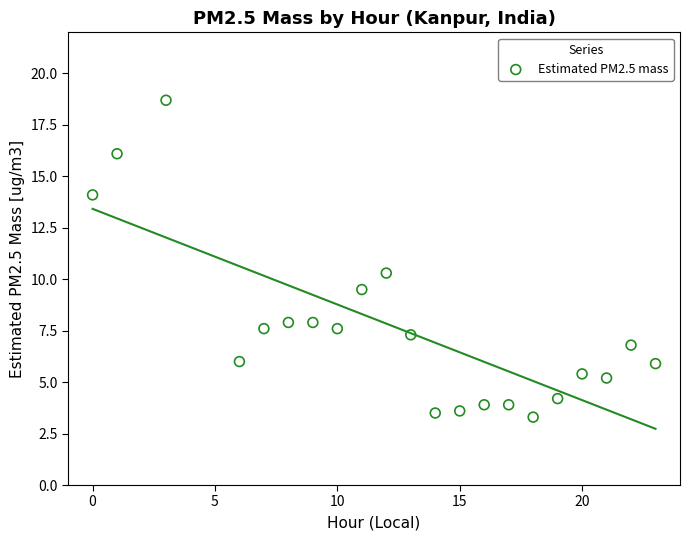

What Y value in the scatter plot is closest to 11?

10.3